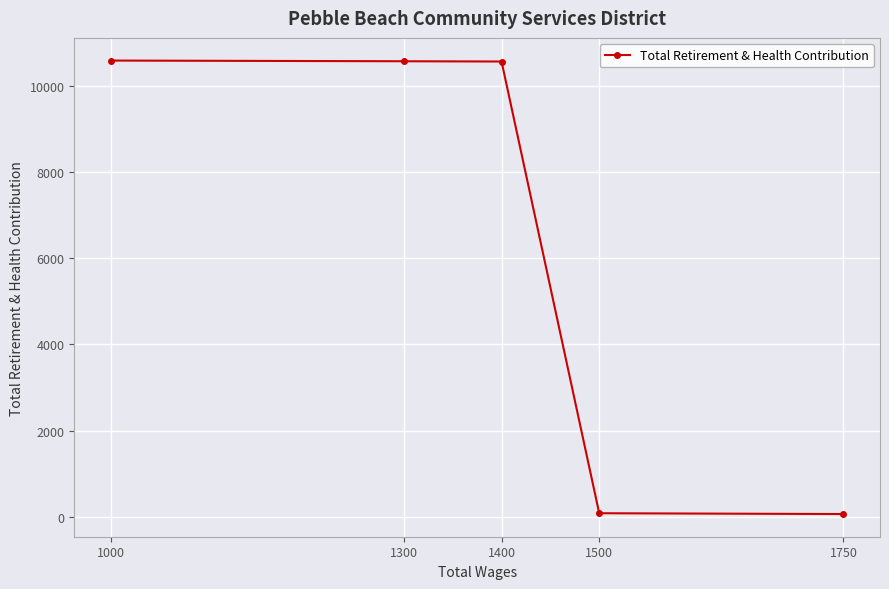

True or false: the data shows 10570 at 1300.

True